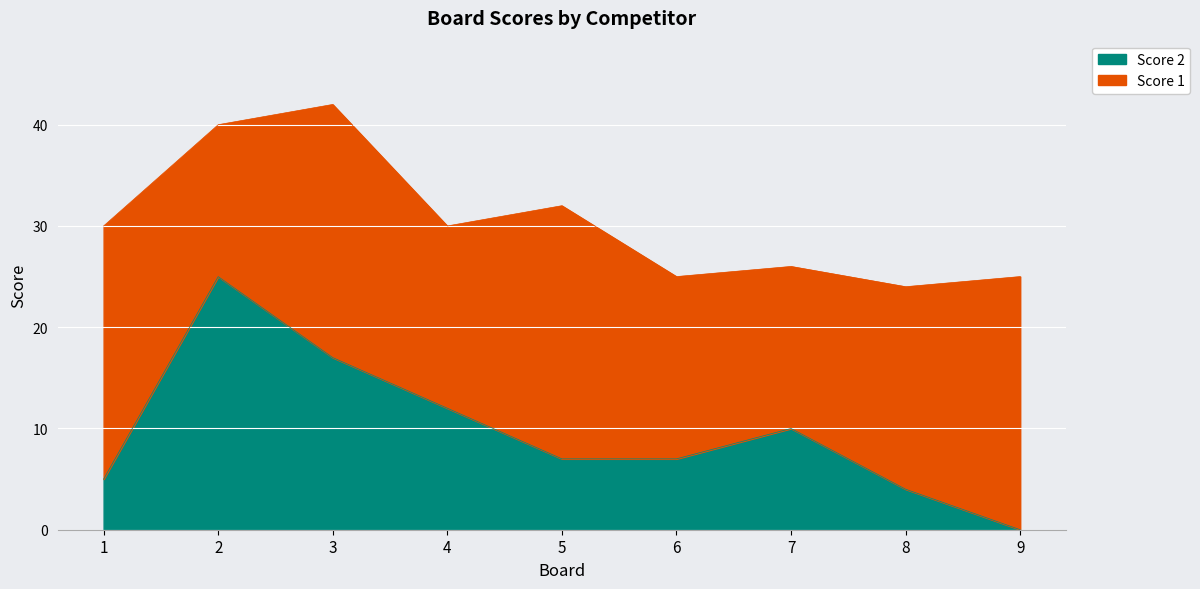

How many values exceed 7?

4